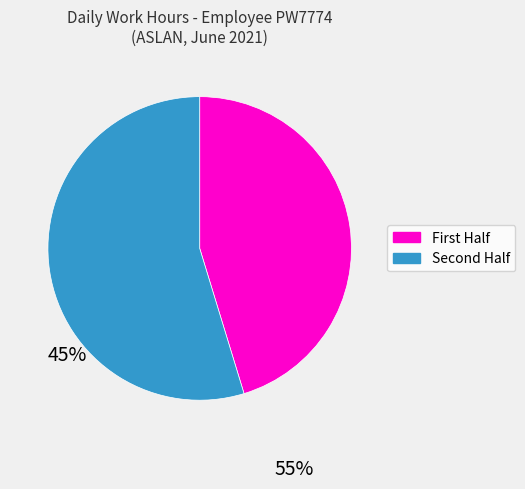

Count the number of slices in the pie.

2